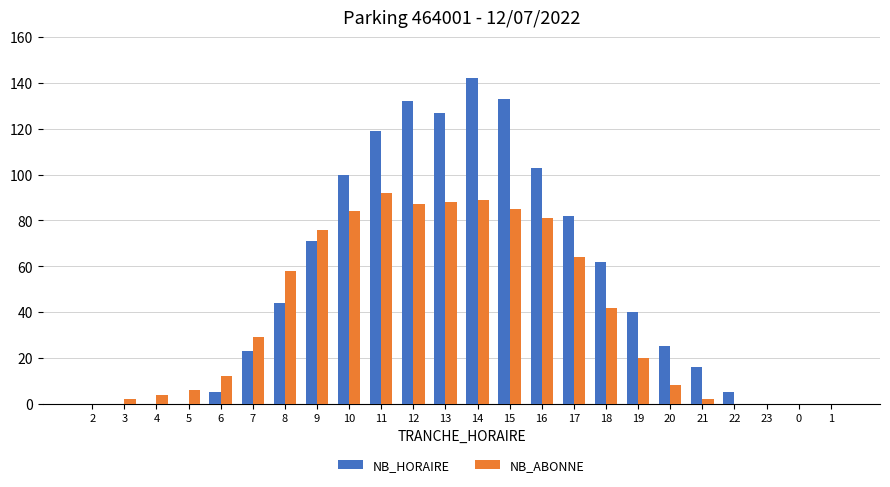

At which category does the chart reach its peak across all series?

14